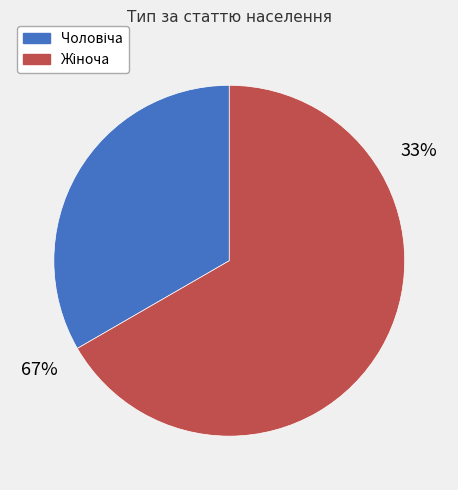

To the nearest percent, what portion does Жіноча represent?

67%